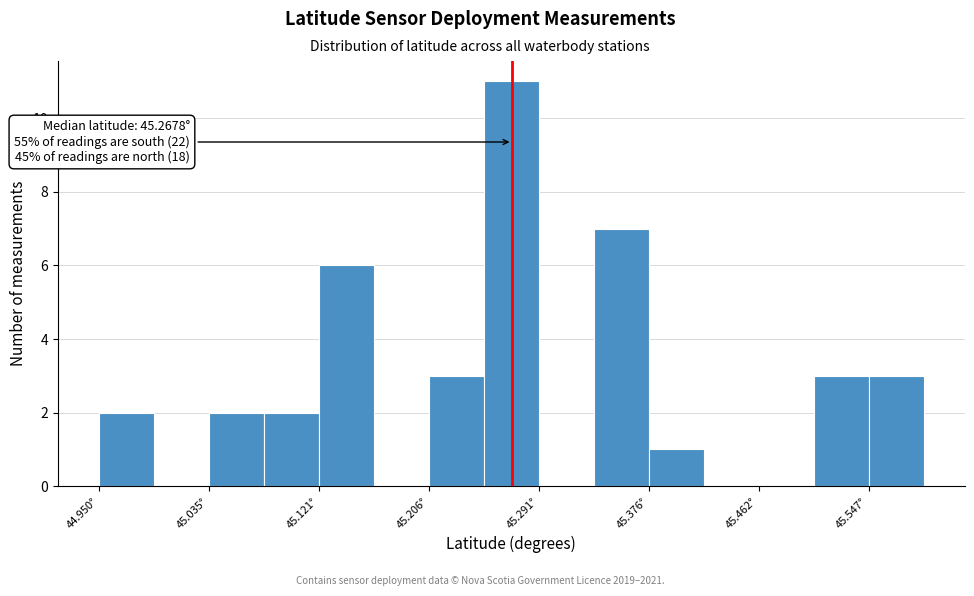

Which range on the x-axis has the tallest bar?

45.25 to 45.29